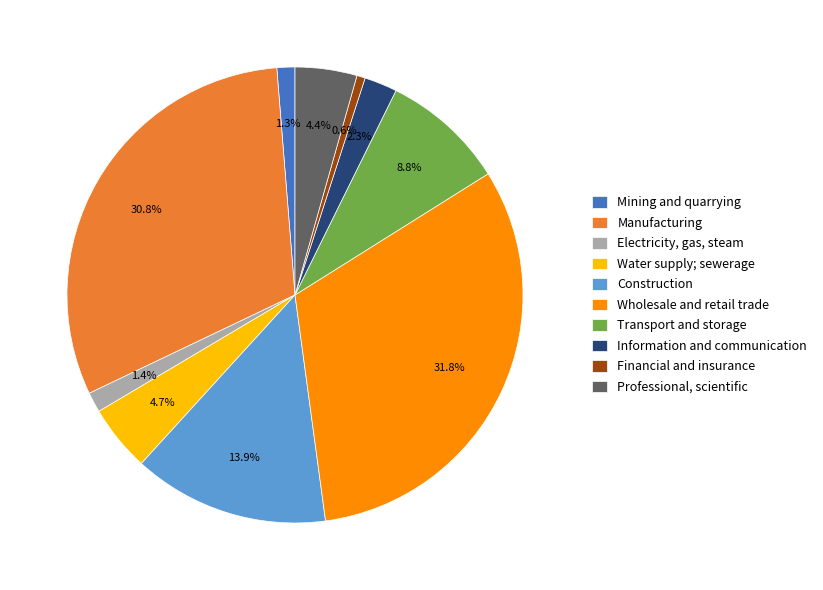

What portion of the pie excludes Water supply; sewerage?

95.3%